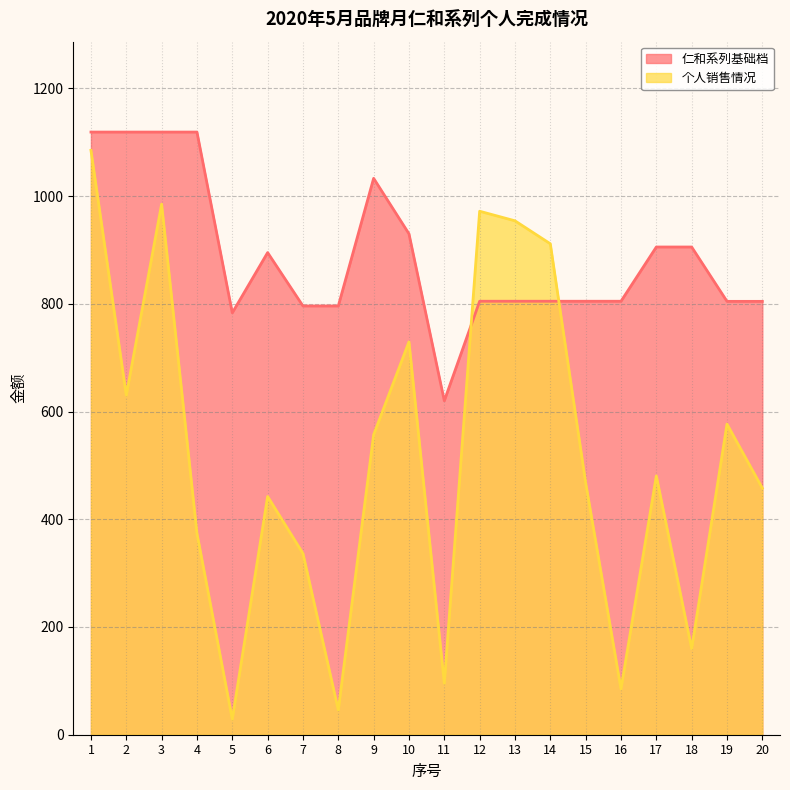

After their last crossing, which series has the higher values: 个人销售情况 or 仁和系列基础档?

仁和系列基础档